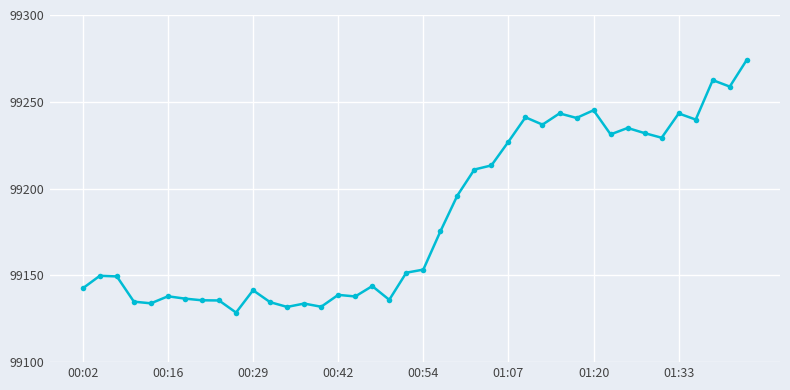

What is the value of the 13th point from the left?

99131.8